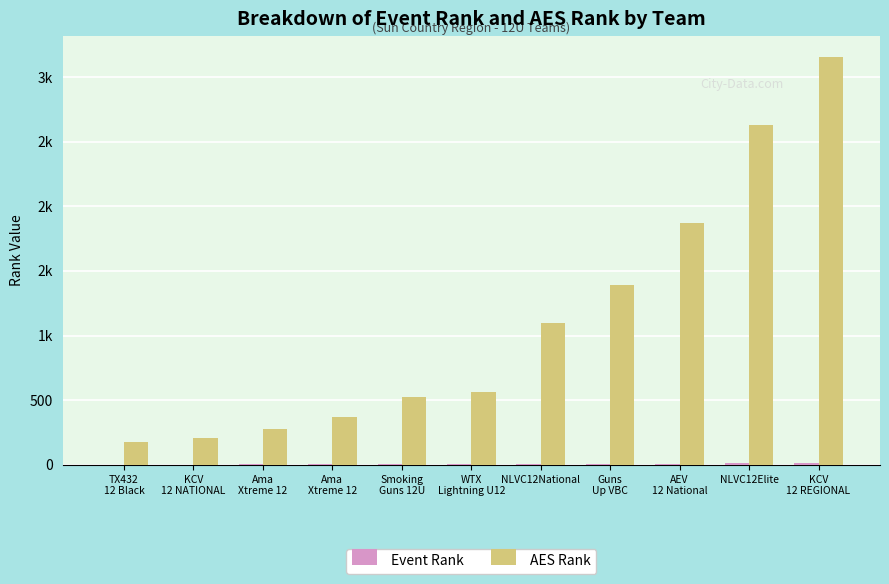

At Smoking
Guns 12U, list the series in order from largest to smallest.

AES Rank, Event Rank